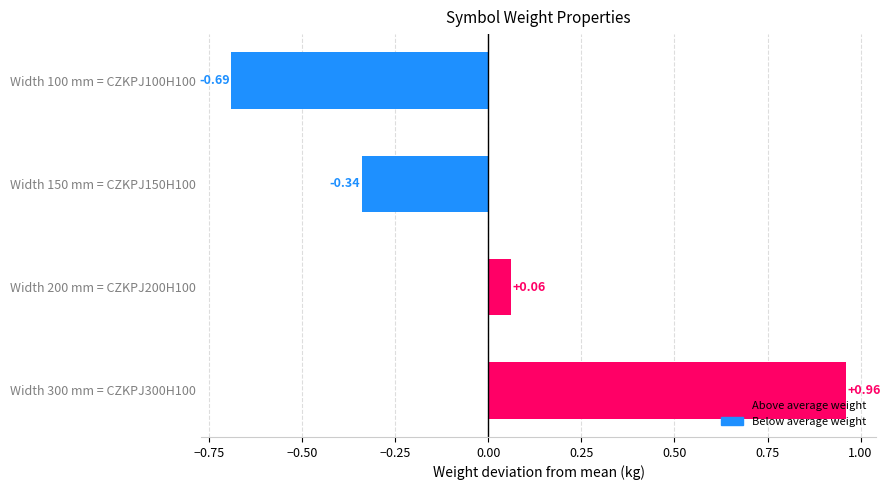

What is the difference between the second highest and second lowest values?

0.4